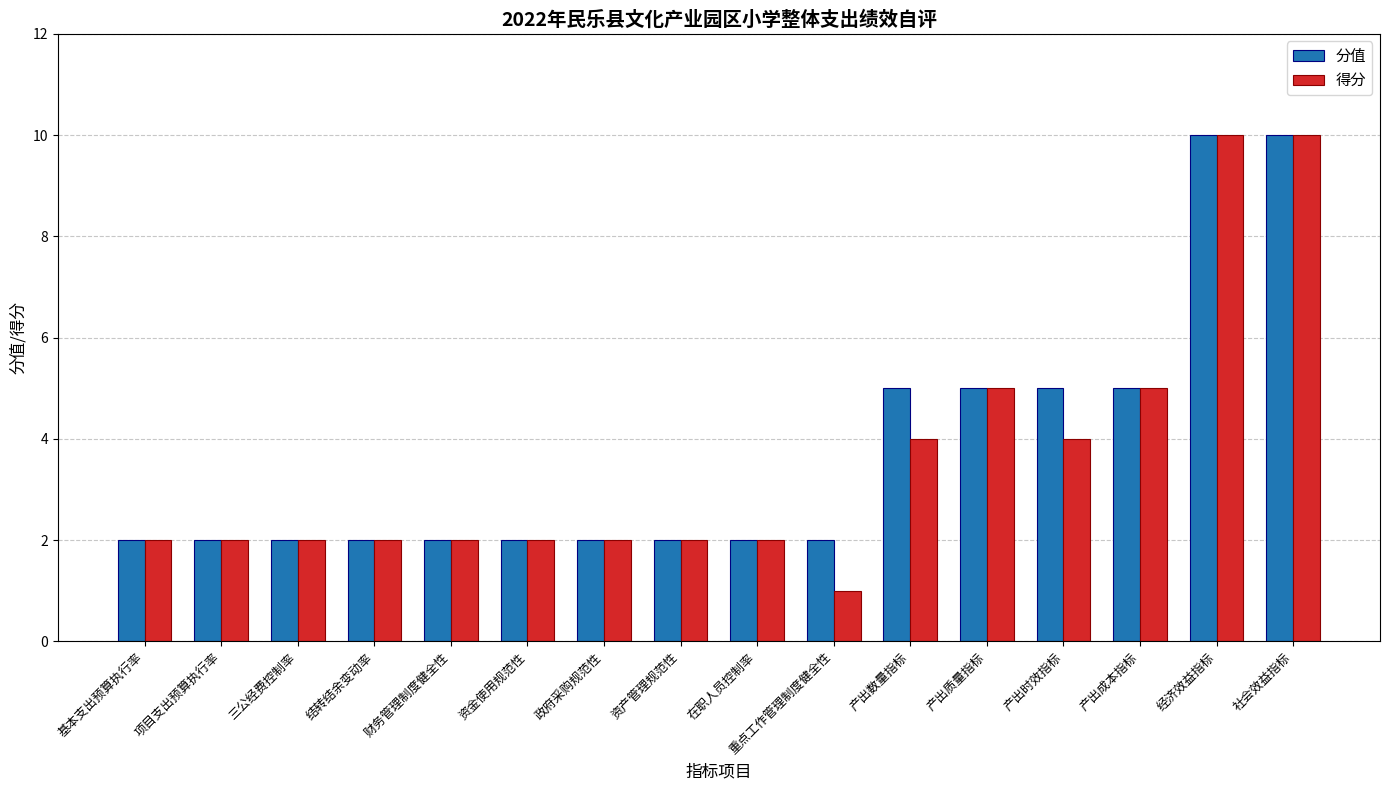

How many data points does each series have?

16